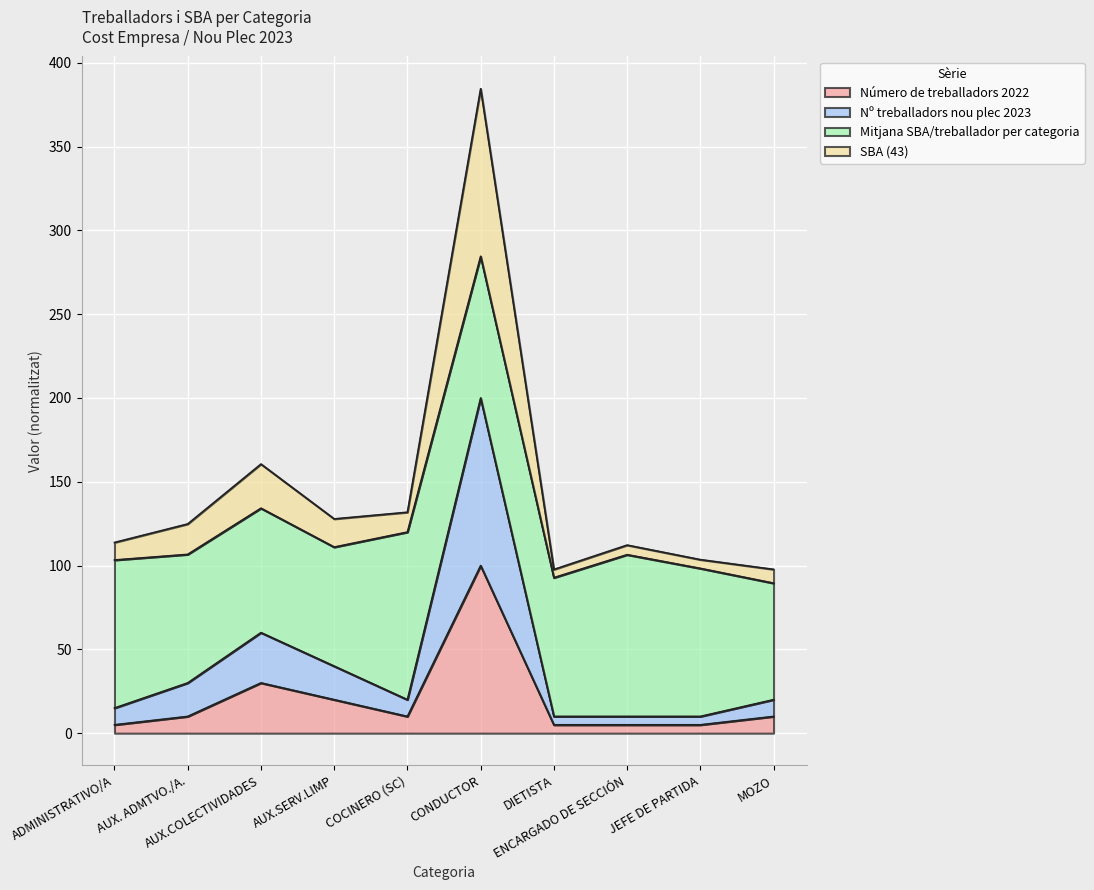

What are all the series names shown in the legend?

Número de treballadors 2022, Nº treballadors nou plec 2023, Mitjana SBA/treballador per categoria, SBA (43)